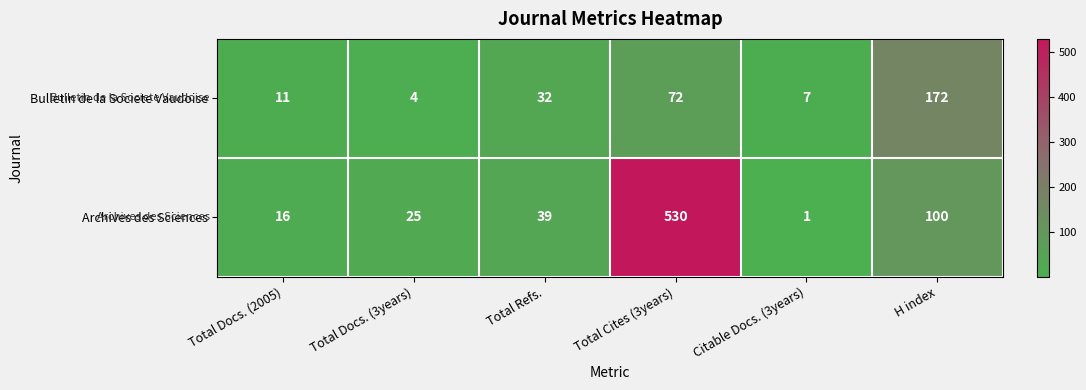

At which category does the chart reach its peak across all series?

Total Cites (3years)